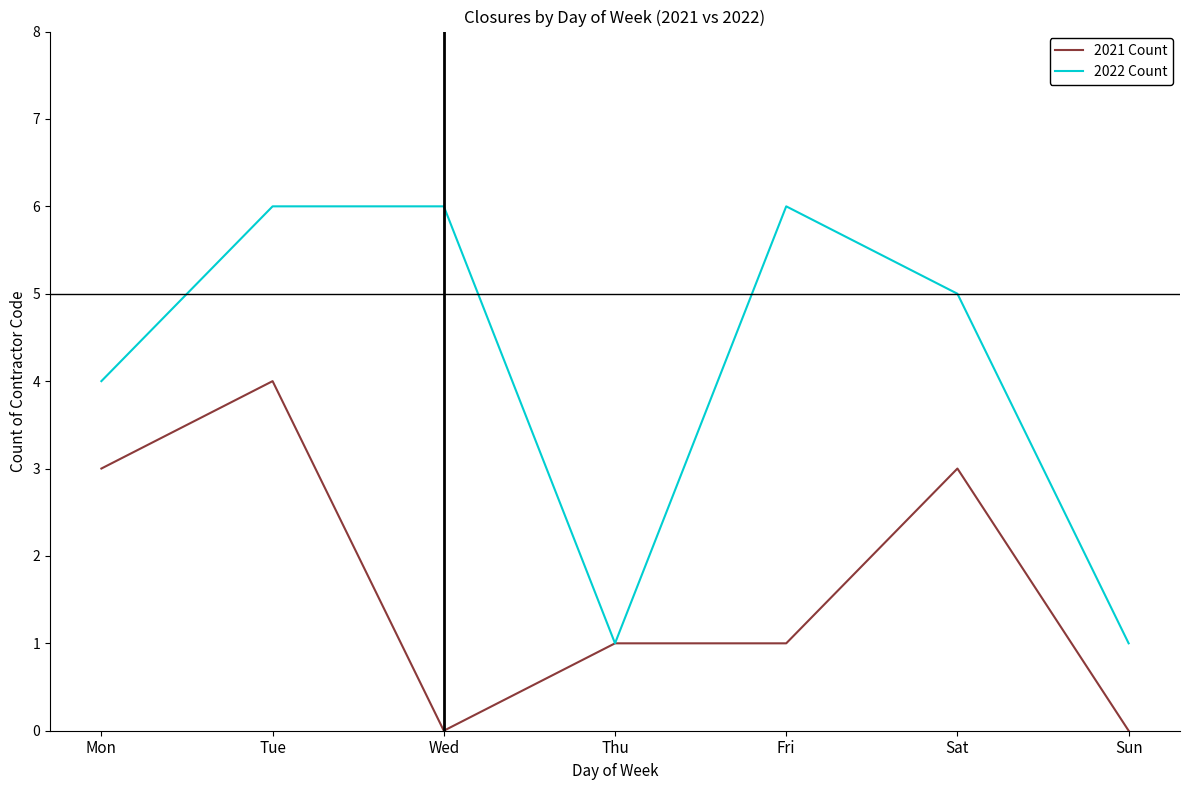

What is the spread (max minus min) of values at Wed?

6